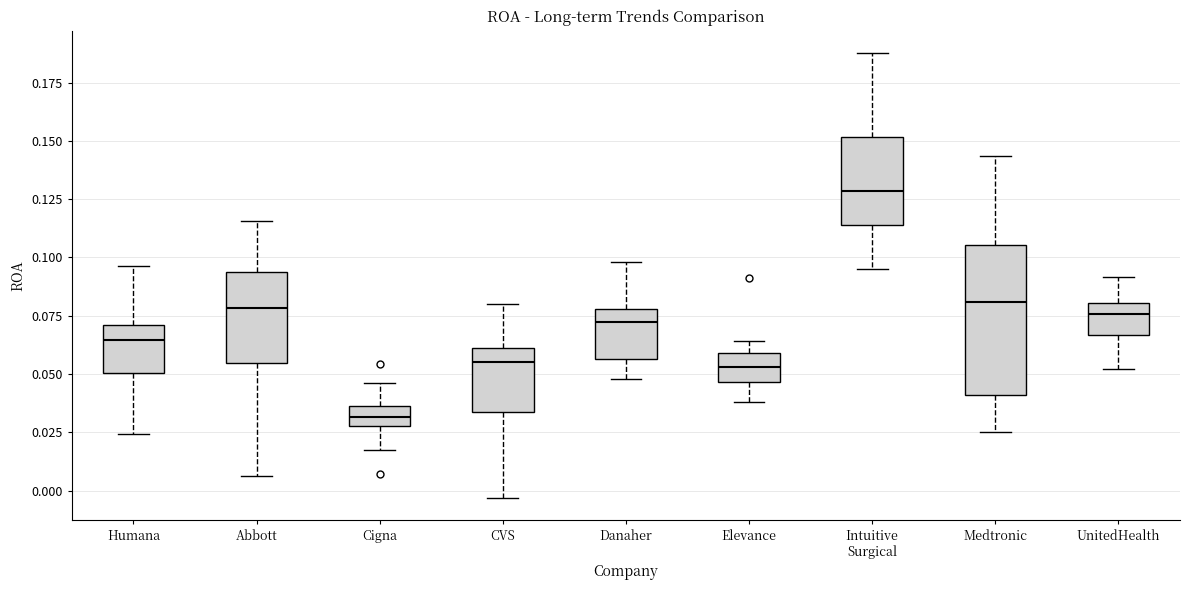

Reading left to right, read every box against the y-axis: the position of its median line, the range the box covers, and the ends of its whiskers. The values are not printed on the chart, so give them approximately, as read against the axis.

Humana: median 0.065, box 0.050 to 0.070, whiskers 0.025 to 0.095
Abbott: median 0.080, box 0.055 to 0.095, whiskers 0.005 to 0.115
Cigna: median 0.030 (inside the box), box 0.030 to 0.035, whiskers 0.015 to 0.045
CVS: median 0.055, box 0.035 to 0.060, whiskers -0.005 to 0.080
Danaher: median 0.075, box 0.055 to 0.080, whiskers 0.050 to 0.100
Elevance: median 0.055, box 0.045 to 0.060, whiskers 0.040 to 0.065
Intuitive Surgical: median 0.130, box 0.115 to 0.150, whiskers 0.095 to 0.190
Medtronic: median 0.080, box 0.040 to 0.105, whiskers 0.025 to 0.145
UnitedHealth: median 0.075, box 0.065 to 0.080, whiskers 0.050 to 0.090